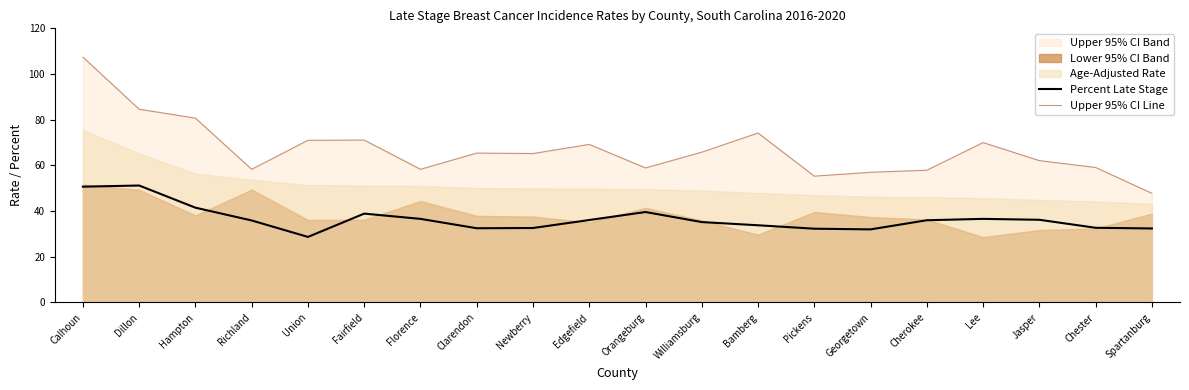

True or false: Upper 95% CI Line and Percent Late Stage cross at least once.

False